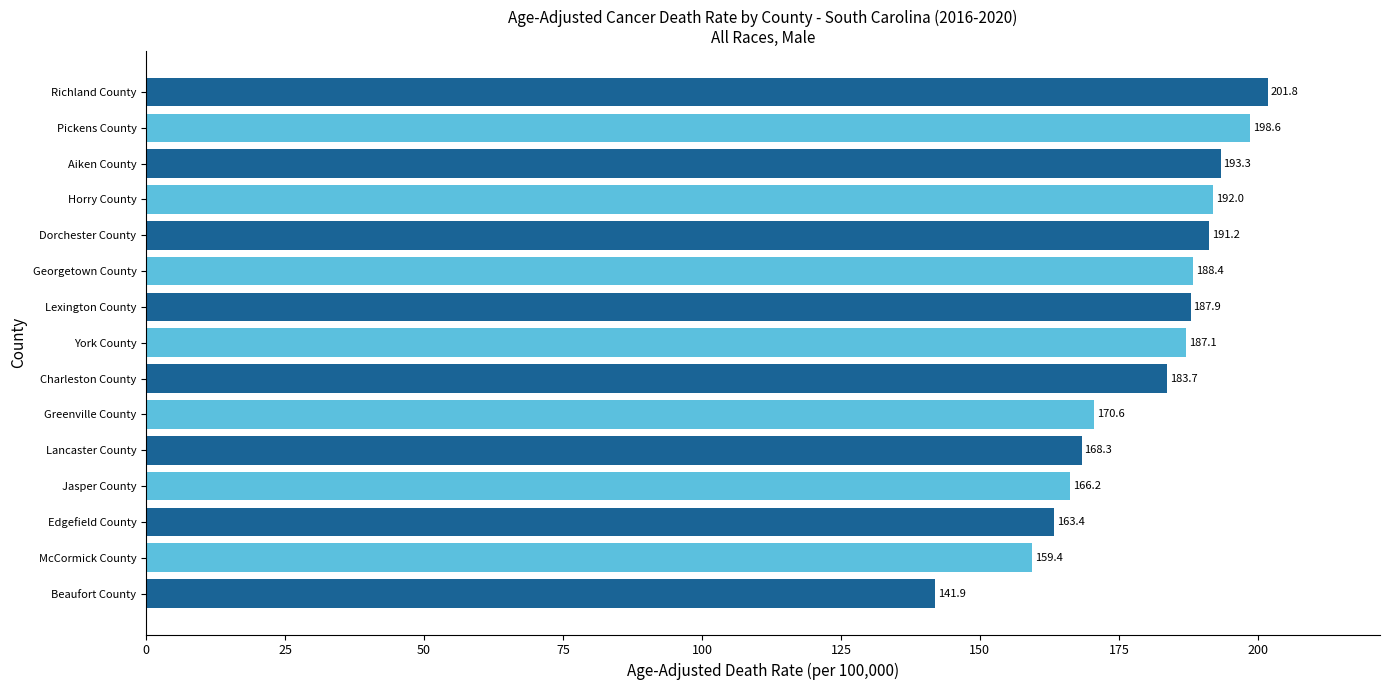

How many categories are shown in the chart?

15